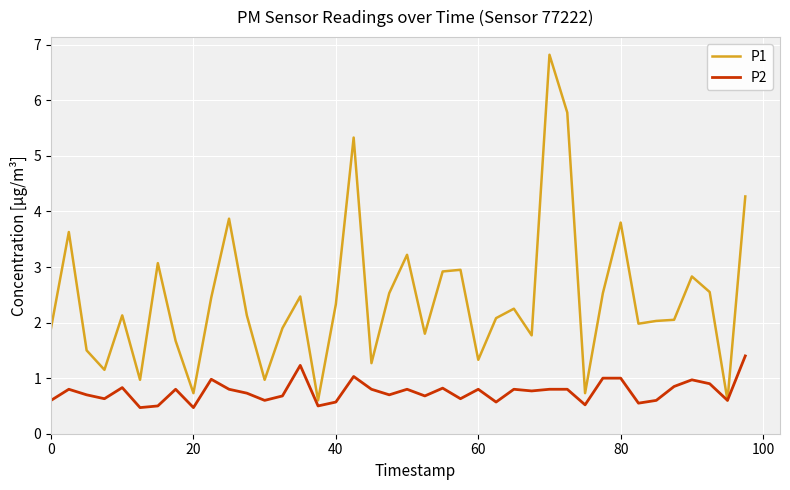

Does the chart have visible grid lines?

Yes